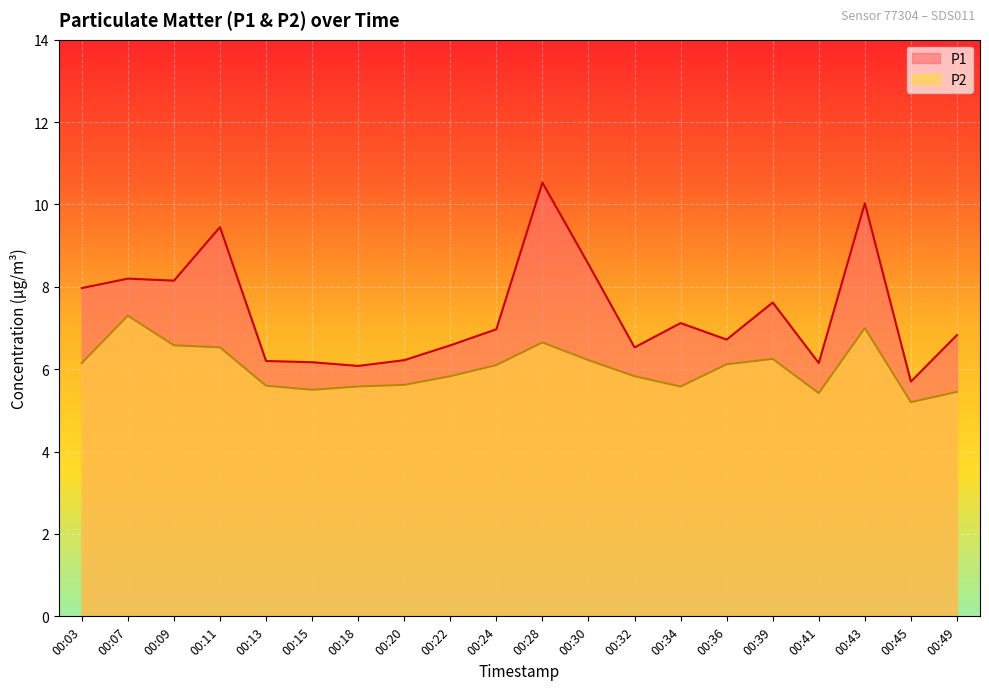

How many lines are shown in the chart?

2